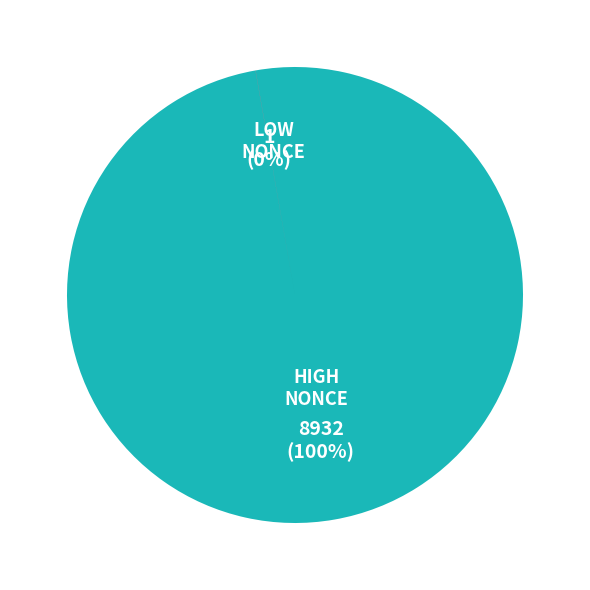

To the nearest percent, what is the difference between the largest and smallest slice percentages?

100%